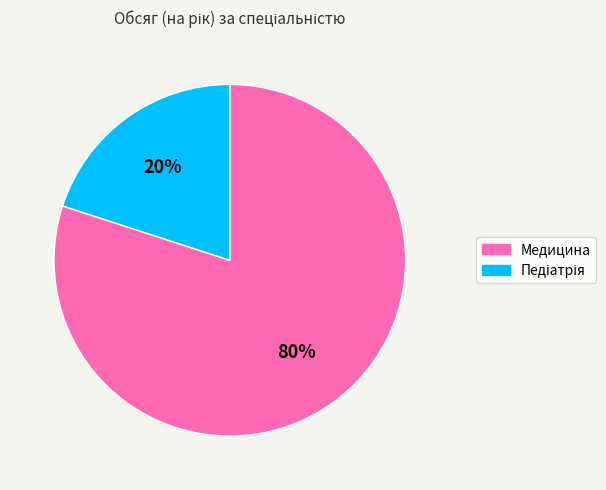

To the nearest percent, what is the difference between the largest and smallest slice percentages?

60%